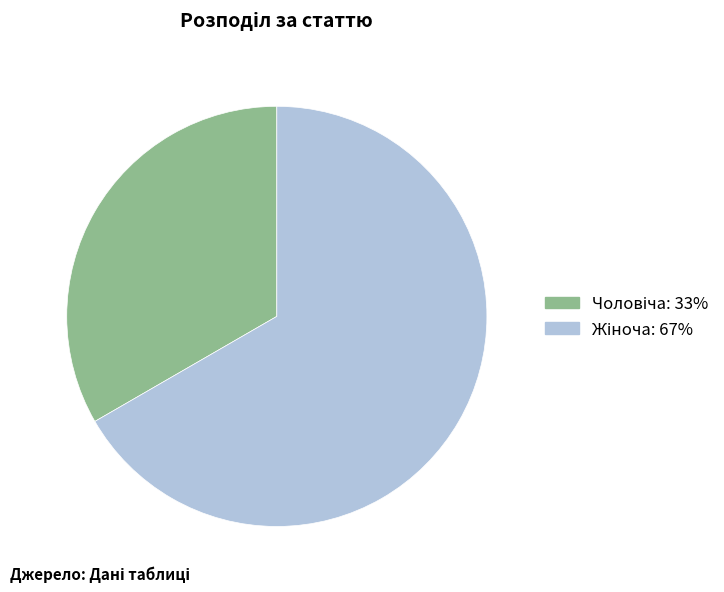

What is the change in value from Чоловіча to Жіноча?

+1